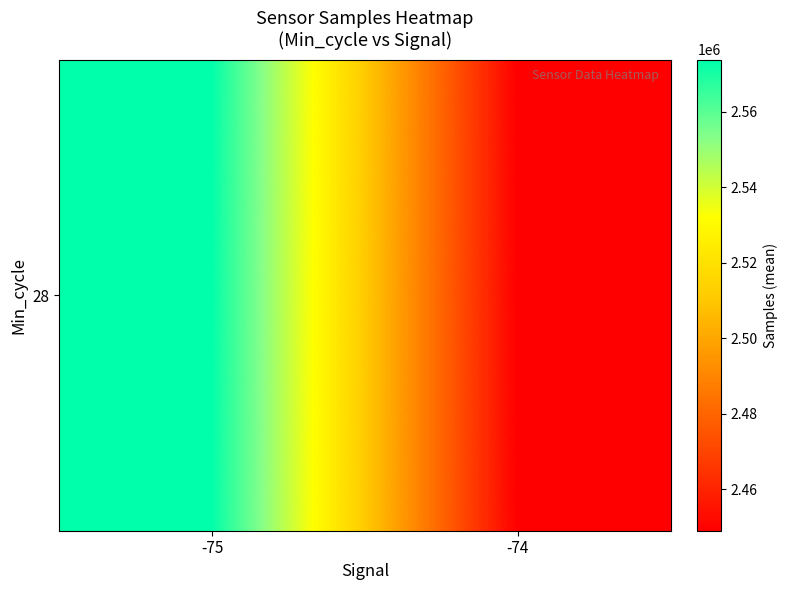

Reading left to right, transcribe all the data shown in this chart.

2573788.6	2449051.6